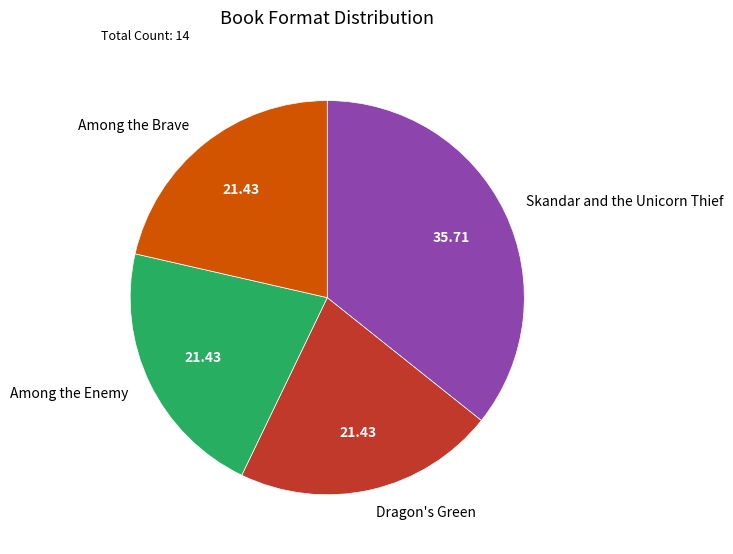

Is it true that Skandar and the Unicorn Thief is 36% of the pie?

True